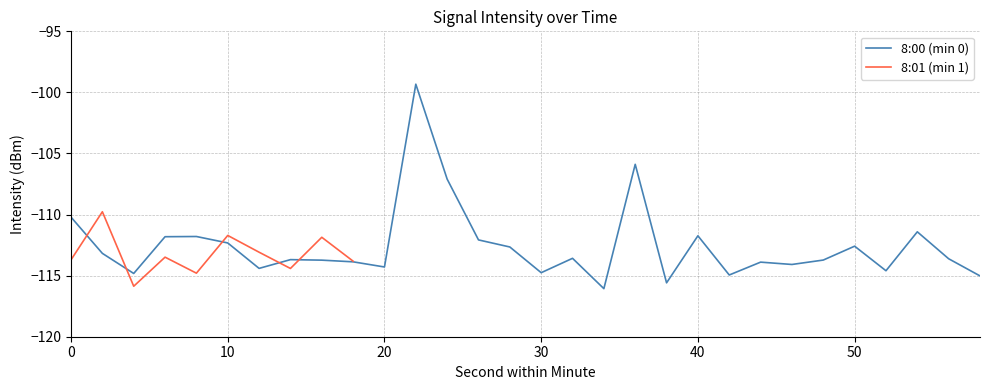

Which has a higher value, 6 or 10?

6